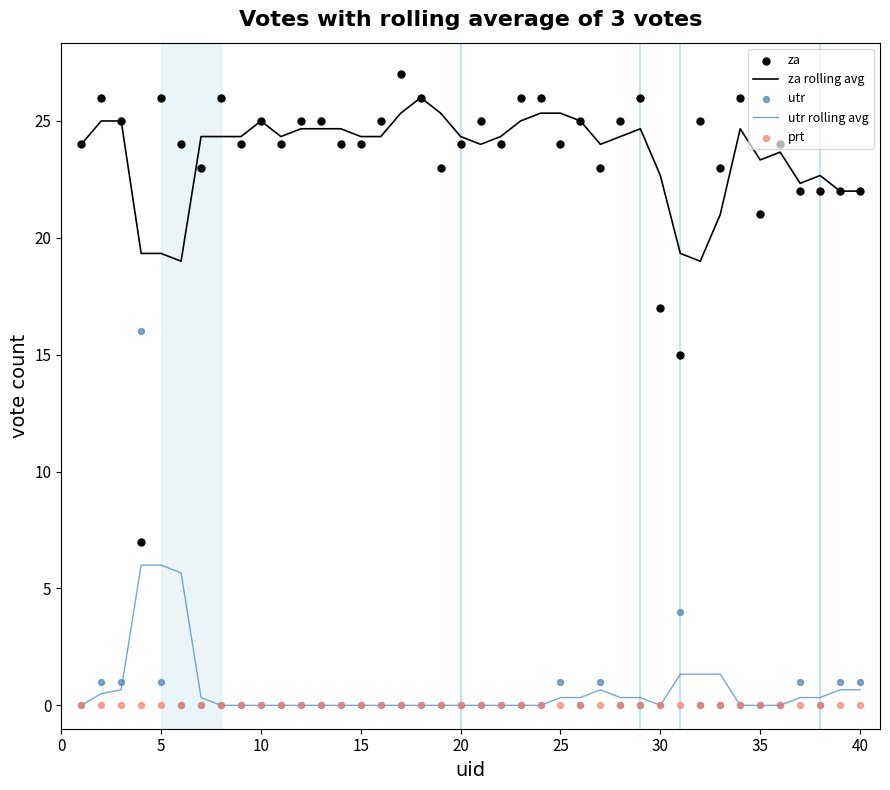

Which series reaches the minimum Y coordinate?

utr rolling avg